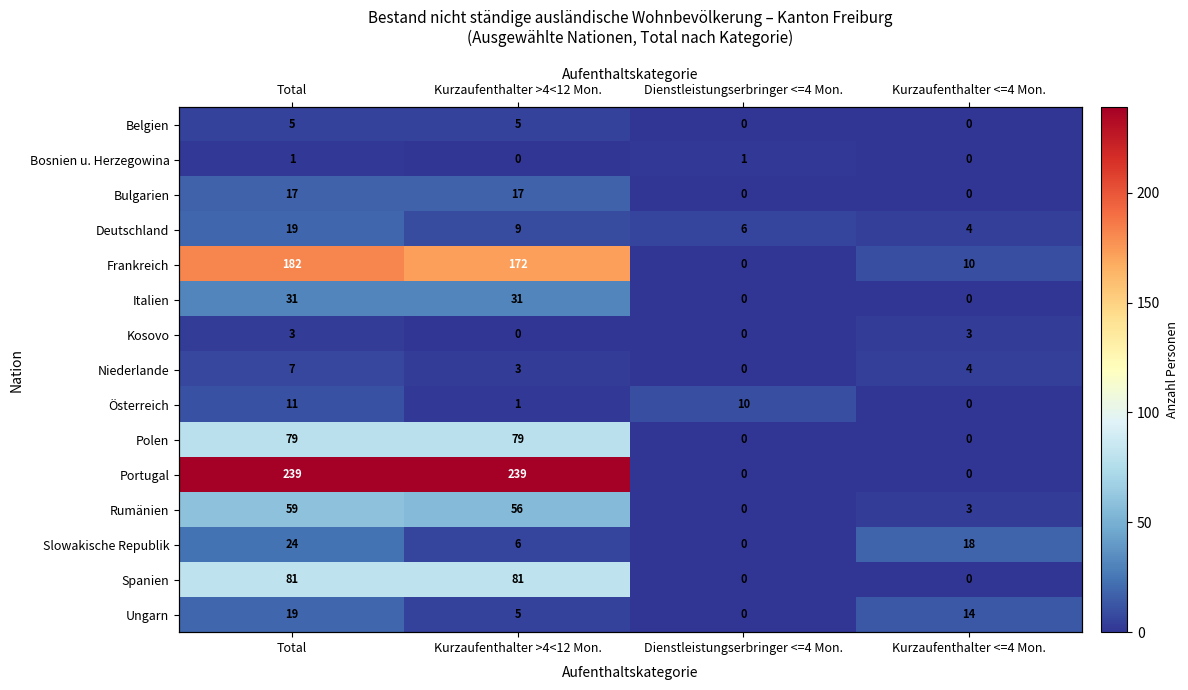

True or false: Frankreich has a value of 182 at Total.

True